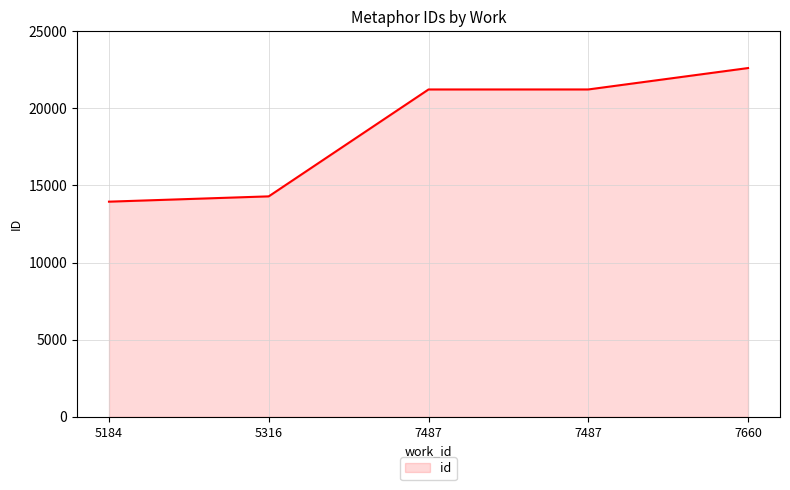

How many lines are shown in the chart?

1